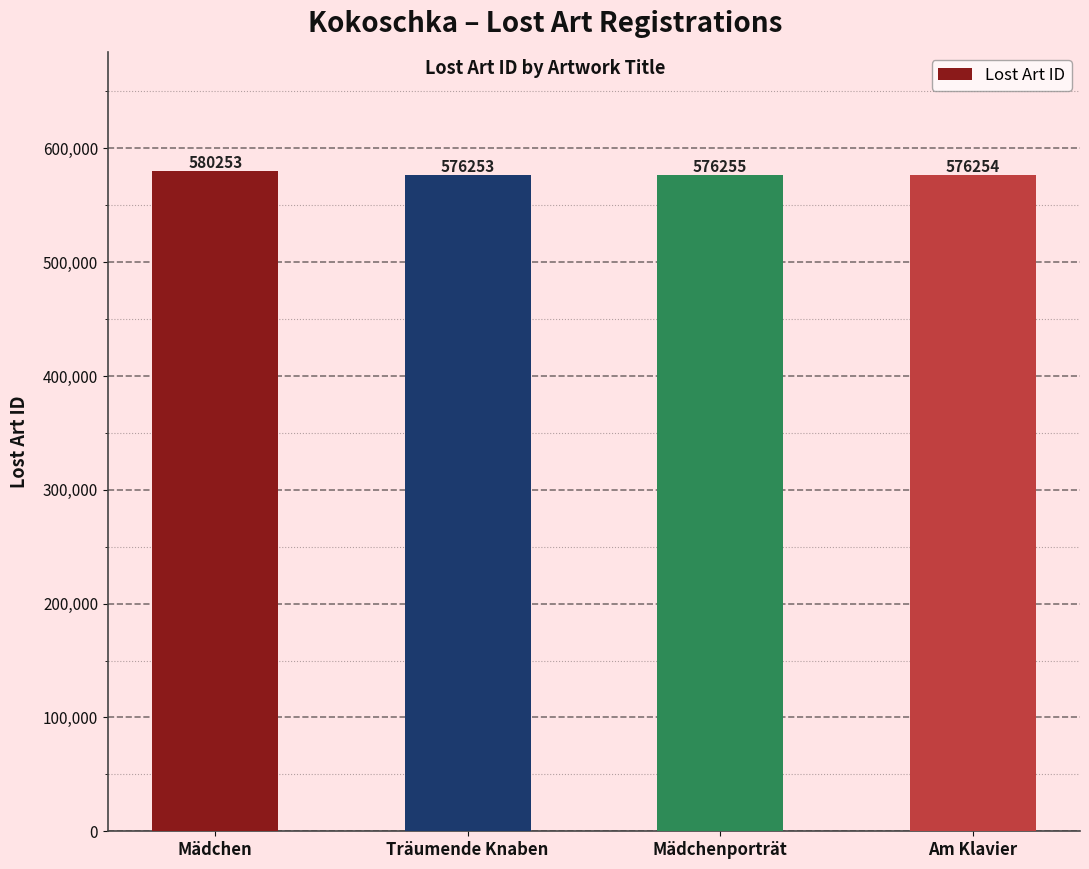

What is the difference between the maximum and minimum values?

4000